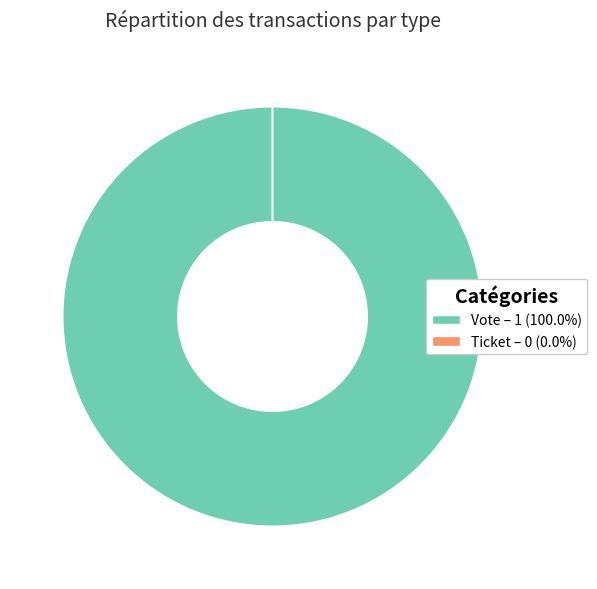

What percentage is NOT represented by Ticket?

100.0%